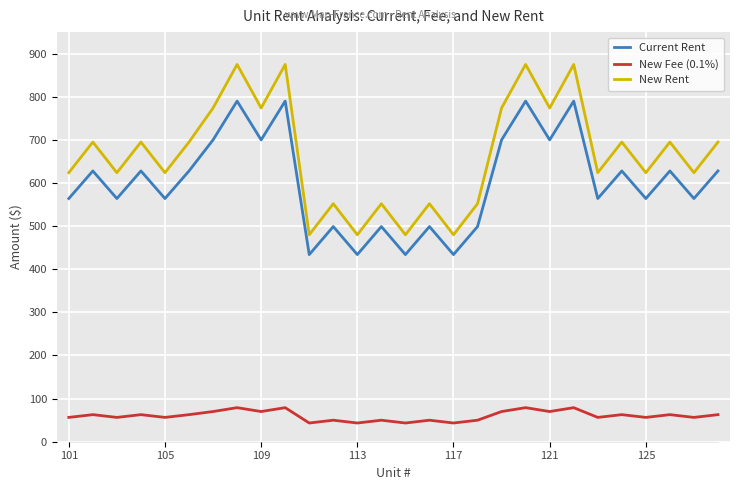

What is the greatest value displayed?

875.0